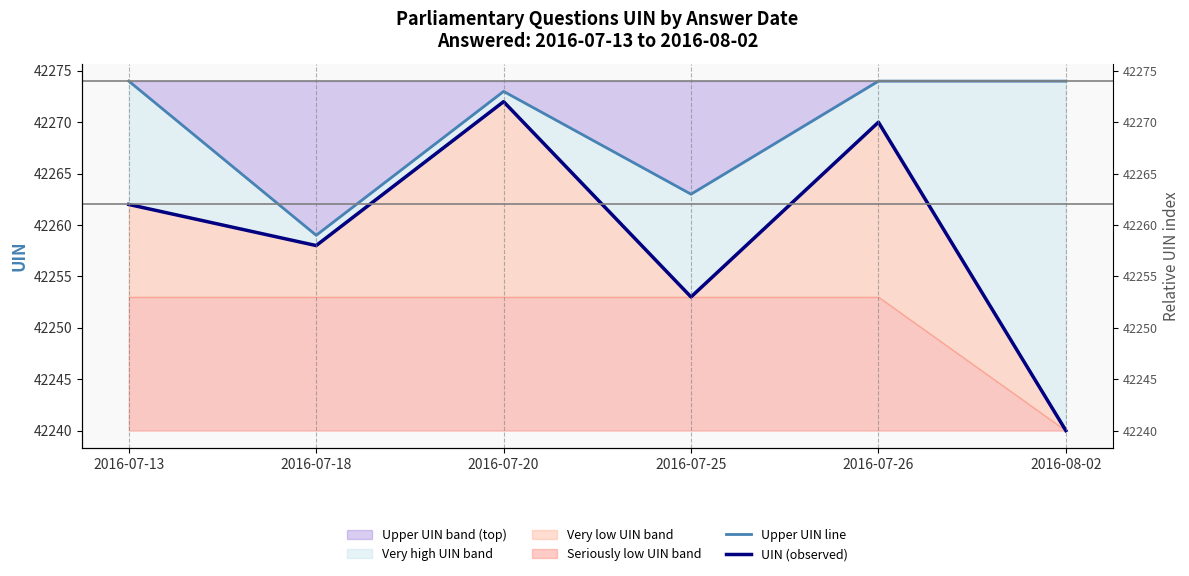

What is the value of the UIN (observed) point at the 2nd from the left?

42258